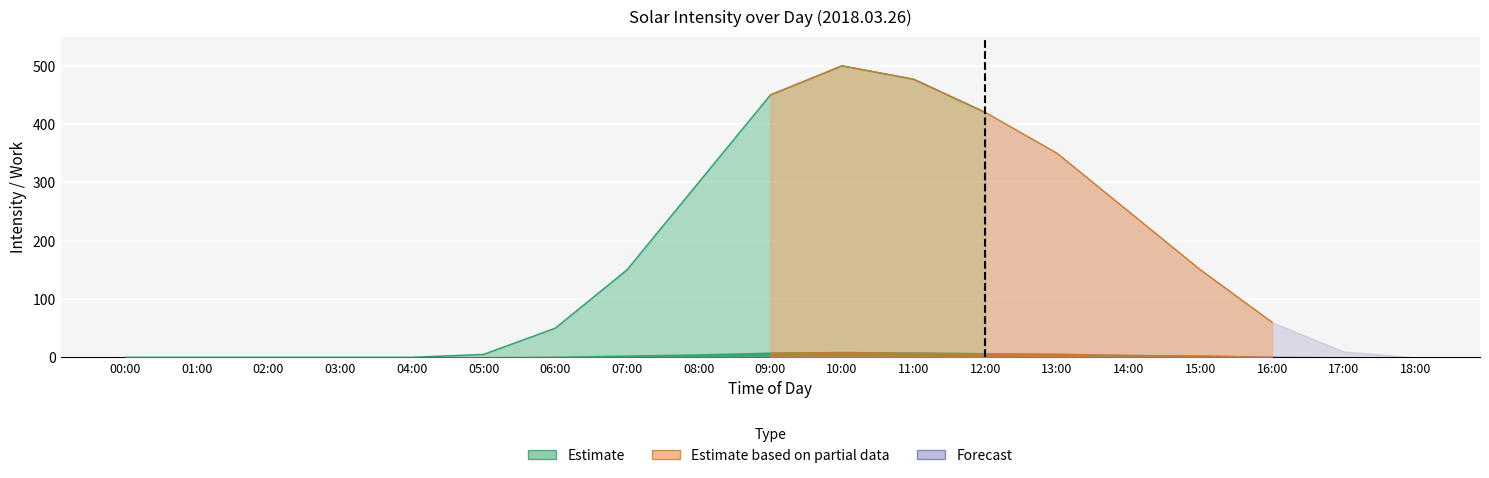

At which category is the sum across all series the highest?

10:00